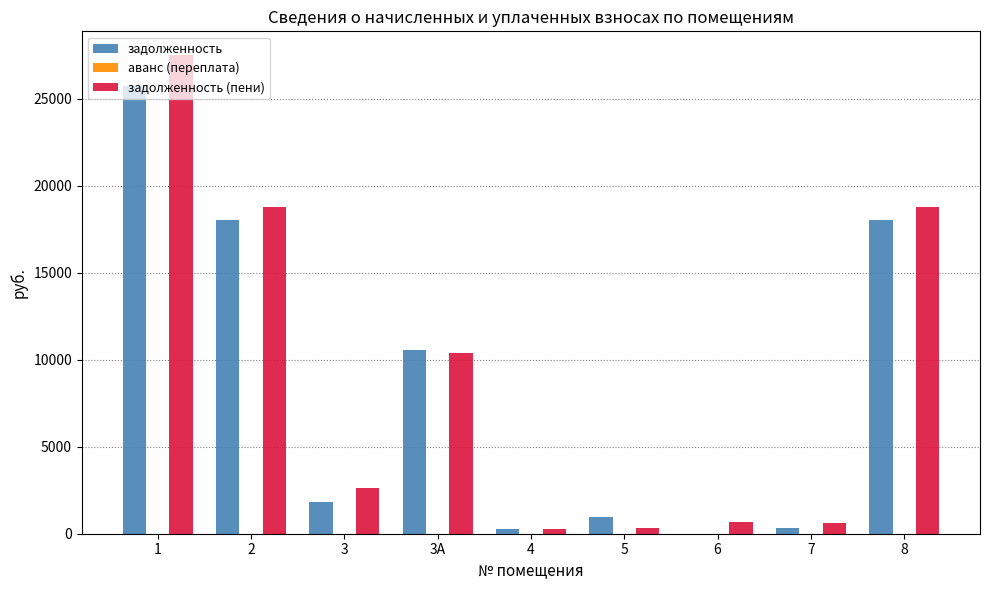

What is the sum of all задолженность values?

75697.3